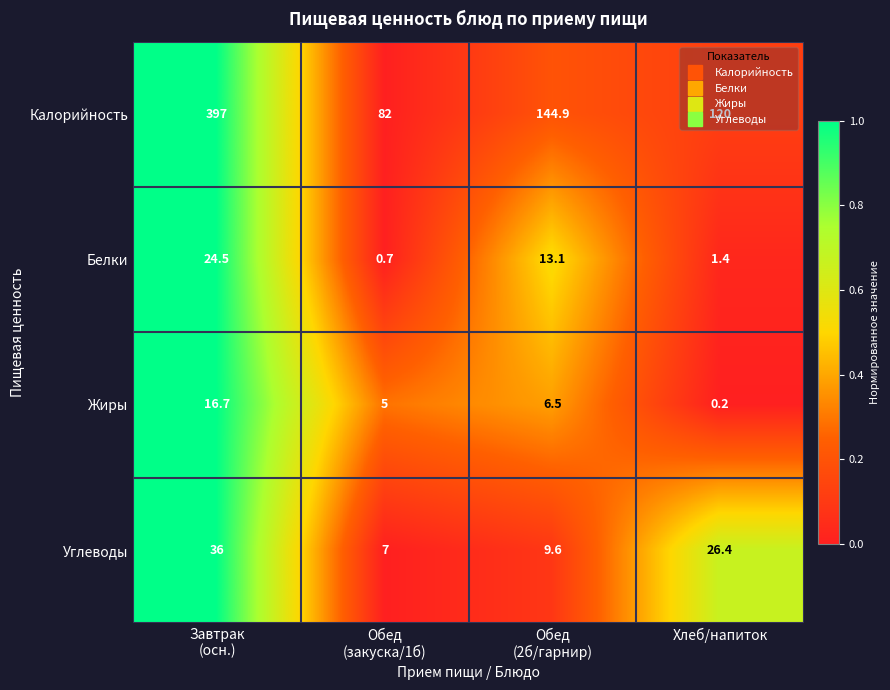

What is the total value across all series at Обед
(закуска/1б)?

94.7